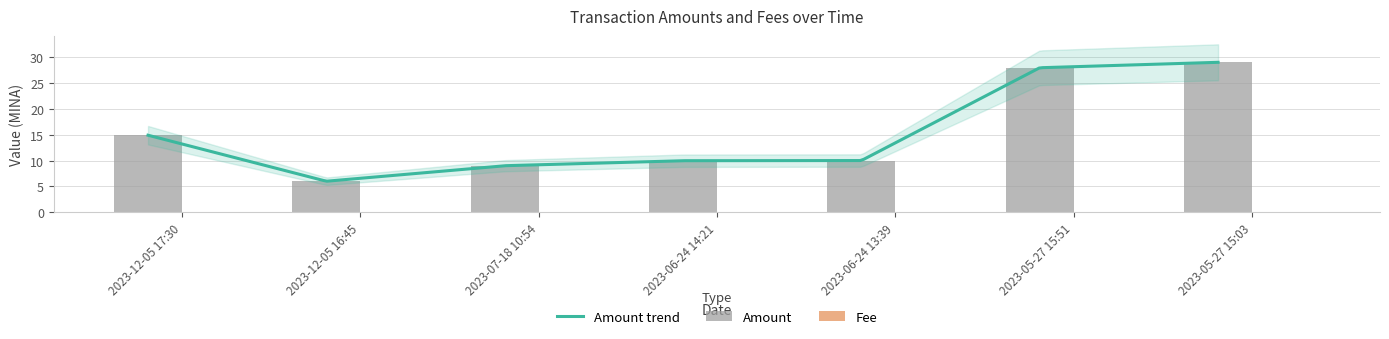

What is the difference between the maximum and second lowest values in the Amount series?

20.0